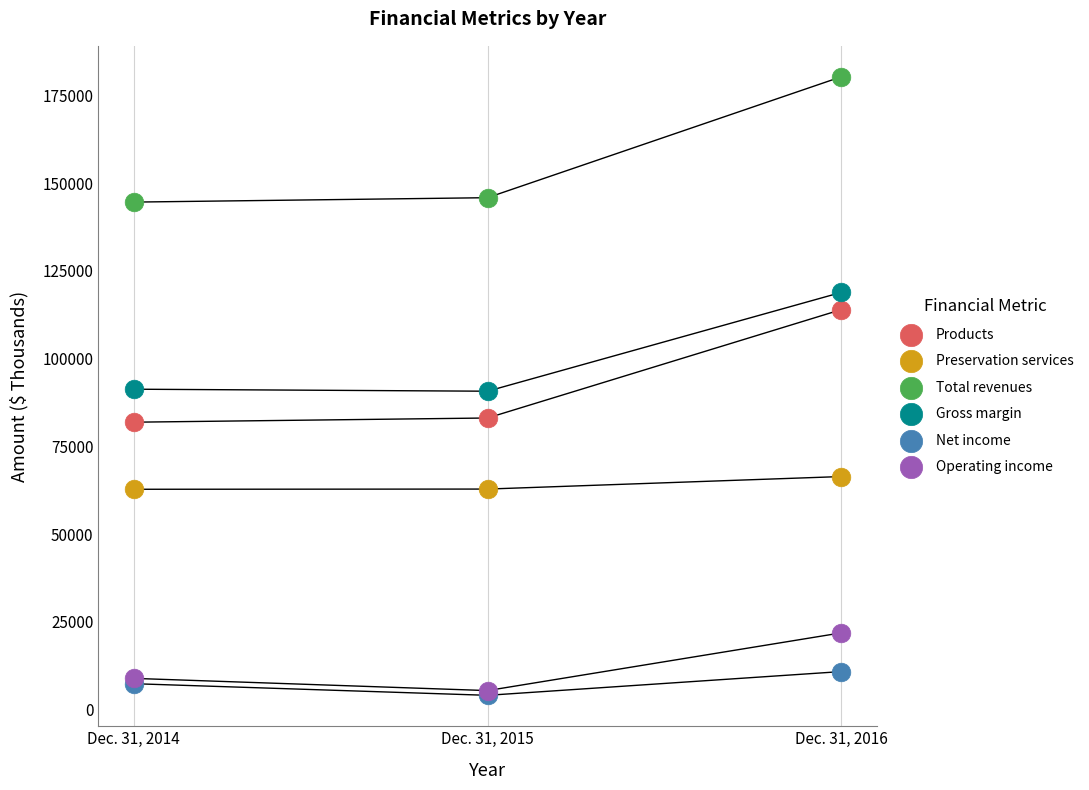

Which series contains the highest Y value?

Total revenues